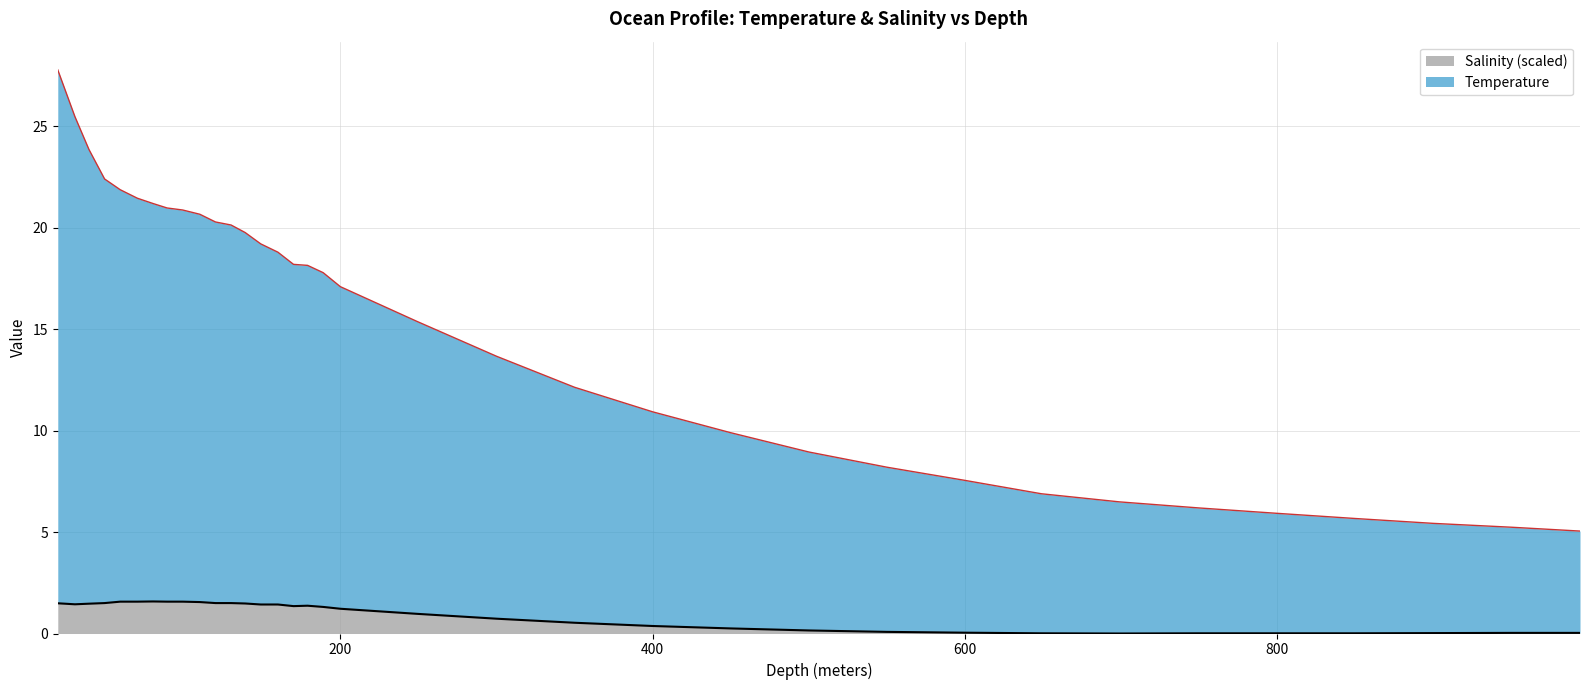

How many lines are shown in the chart?

2